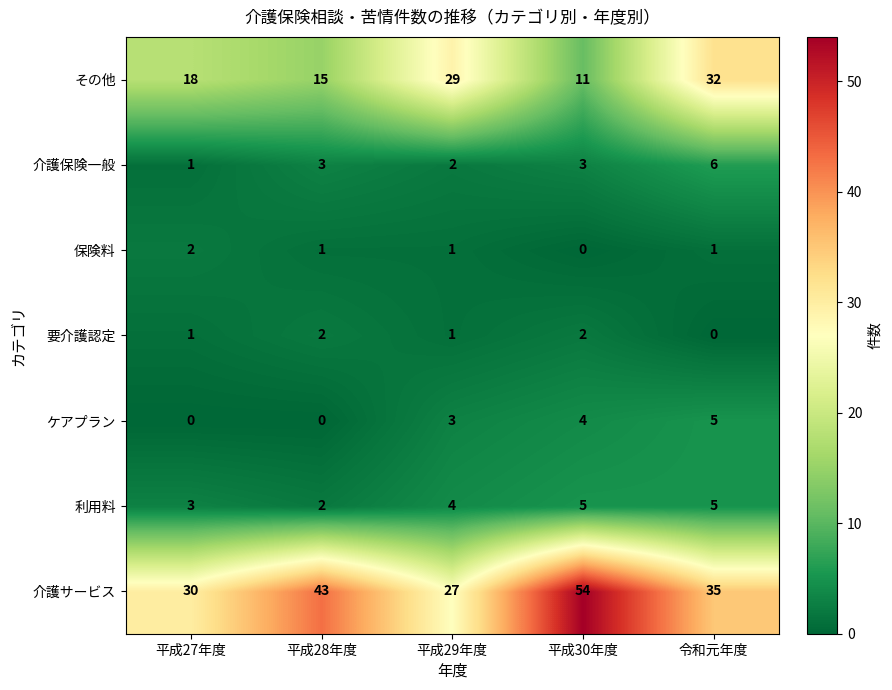

At which label does その他 reach its minimum?

平成30年度